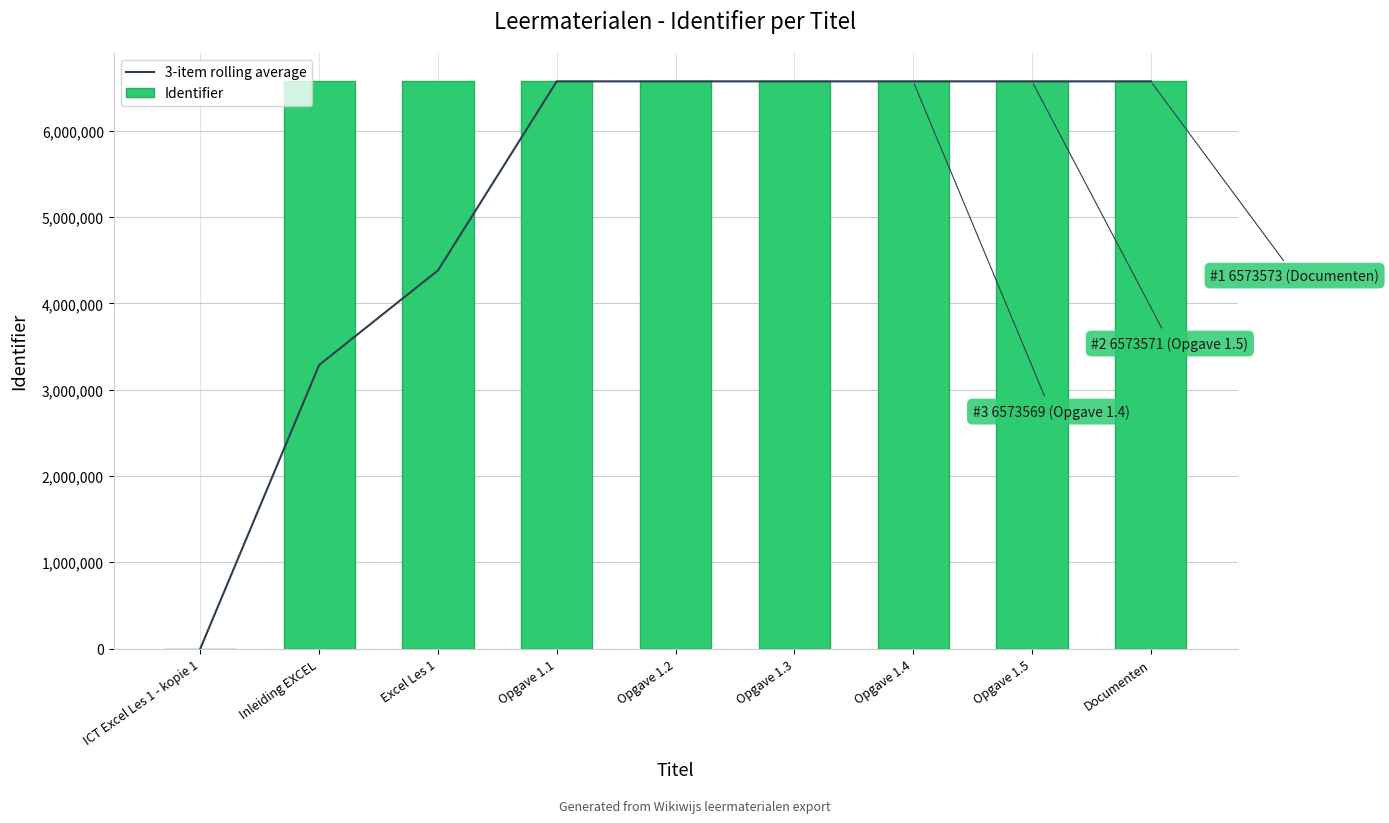

Rank the series at Inleiding EXCEL from highest to lowest value.

Identifier, 3-item rolling average